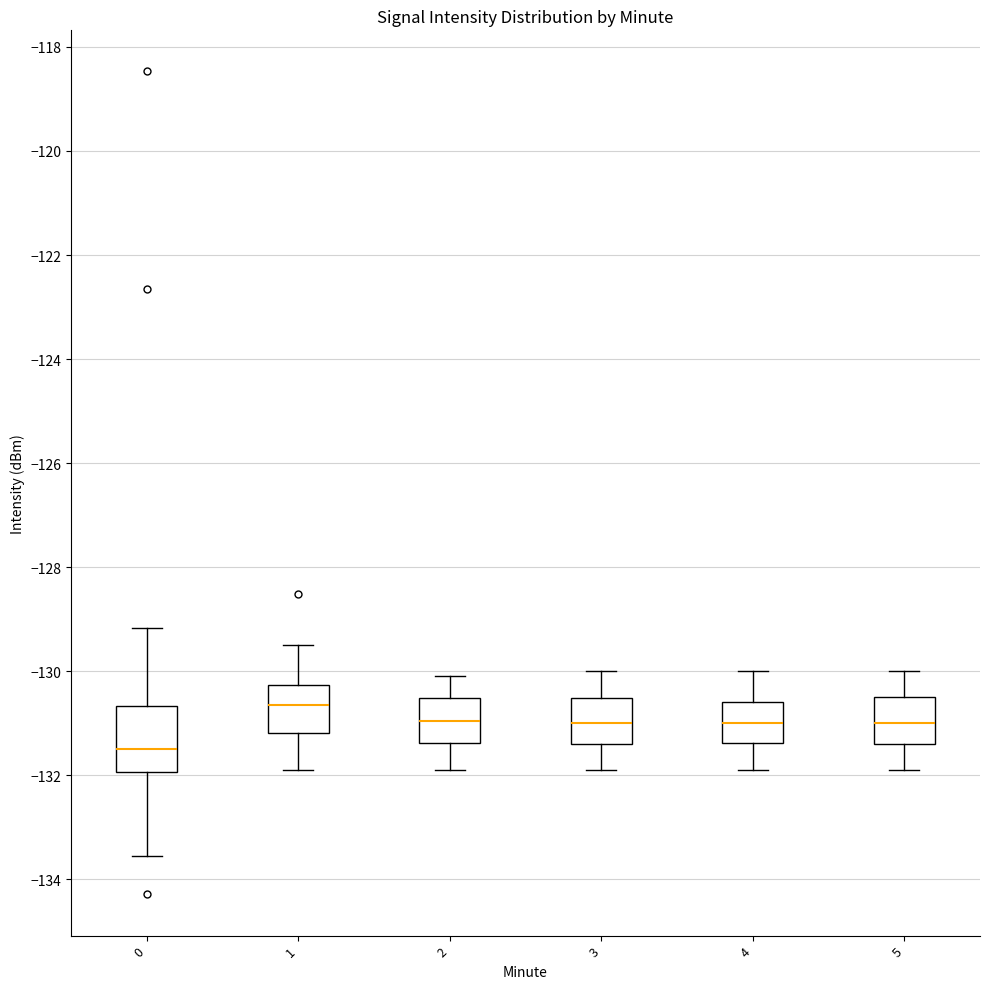

Where is the lower edge of the box at x = 4 on the y-axis? The values are not printed on the chart, so give them approximately, as read against the axis.

-131.4